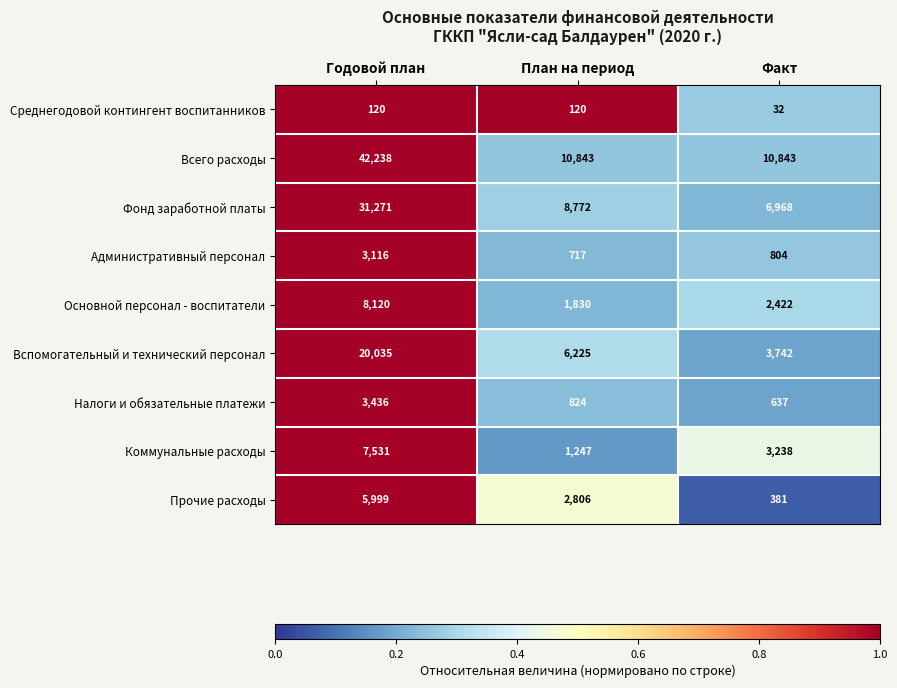

Is it true that Вспомогательный и технический персонал equals 6225 at План на период?

True